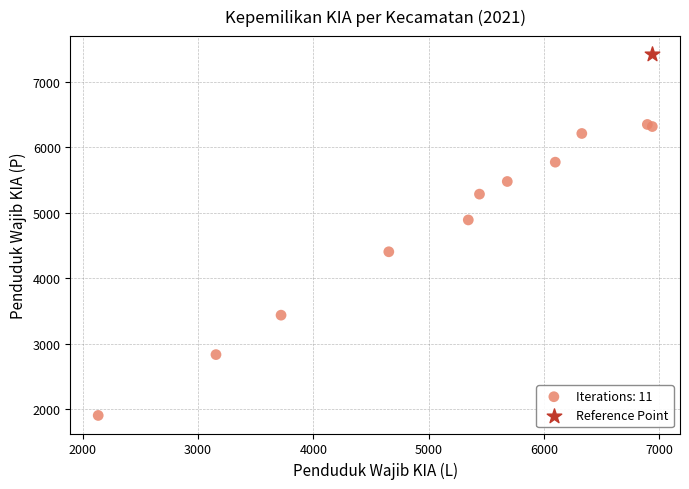

What are all the series names shown in the legend?

Iterations: 11, Reference Point